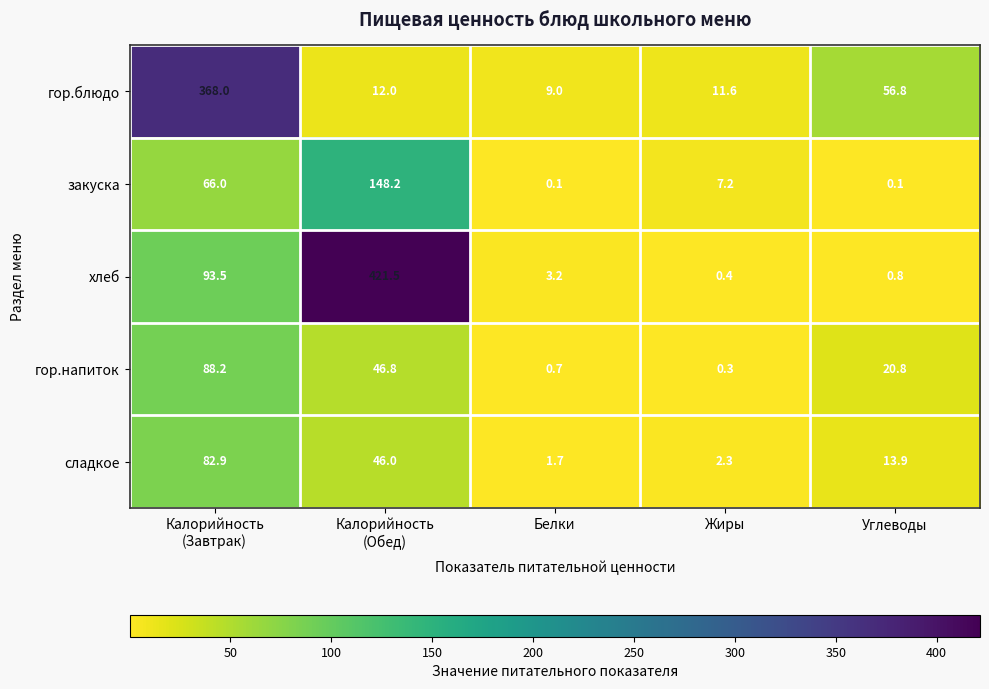

Is it true that хлеб equals 5.0 at Белки?

False